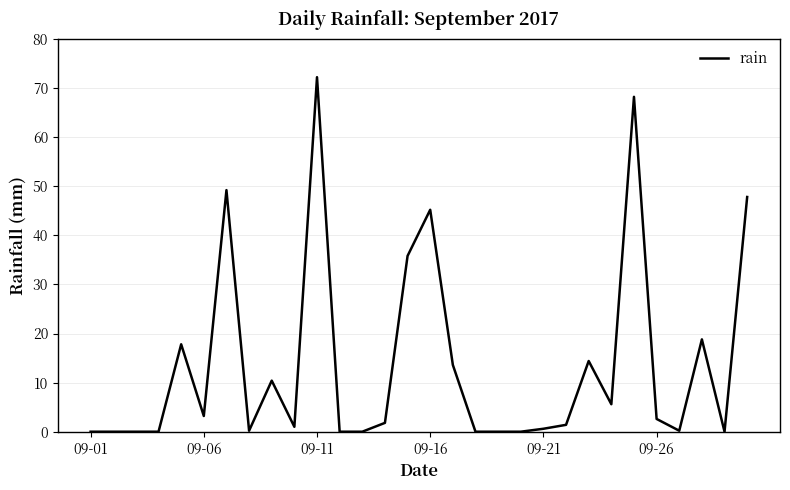

What is the maximum value shown in the chart?

72.2